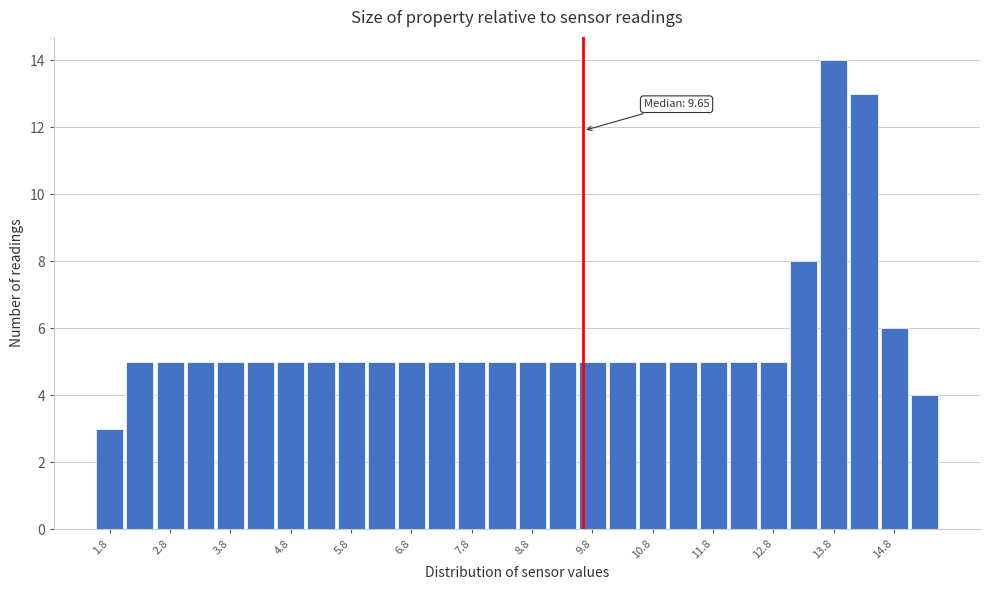

Which range on the x-axis has the tallest bar?

13.55 to 14.05